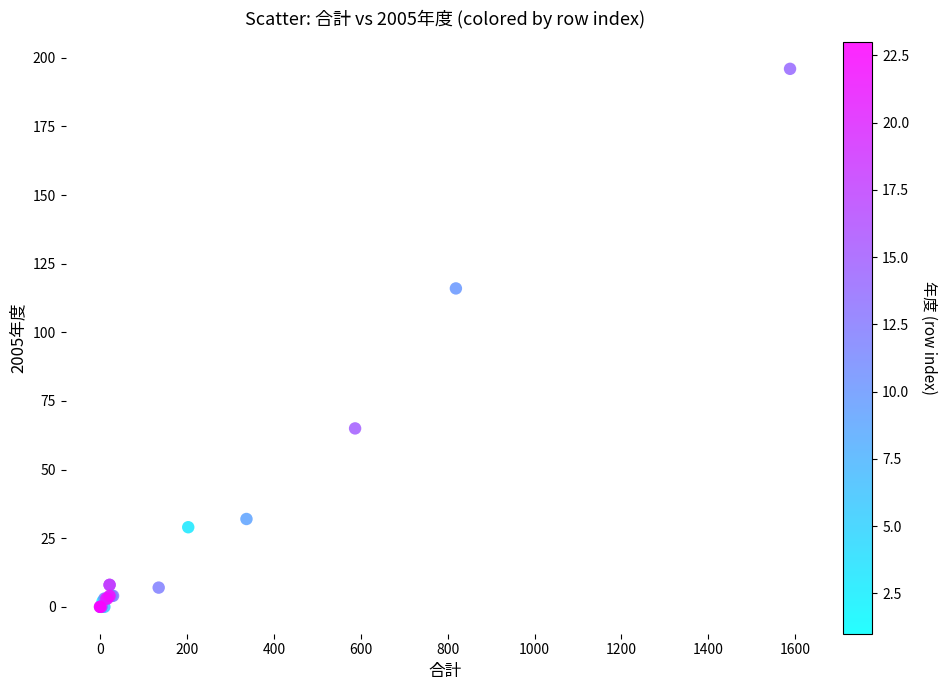

What Y value in the scatter plot is closest to 98?

116